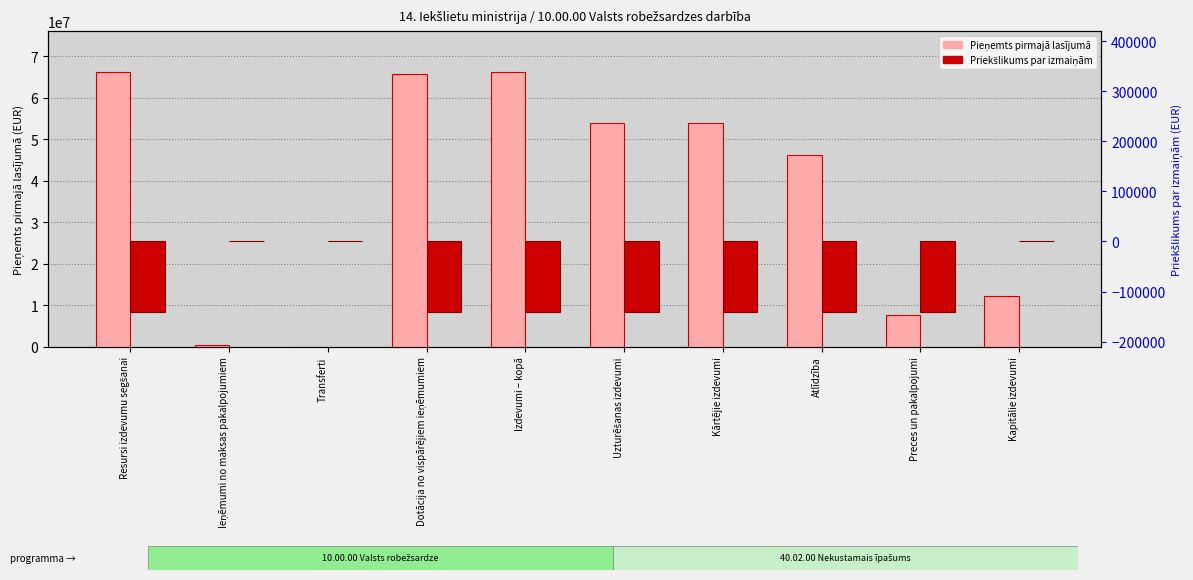

Rank the categories by Priekšlikums par izmaiņām value from lowest to highest.

Resursi izdevumu segšanai, Dotācija no vispārējiem ieņēmumiem, Izdevumi – kopā, Uzturēšanas izdevumi, Kārtējie izdevumi, Atlīdzība, Preces un pakalpojumi, Ieņēmumi no maksas pakalpojumiem, Transferti, Kapitālie izdevumi